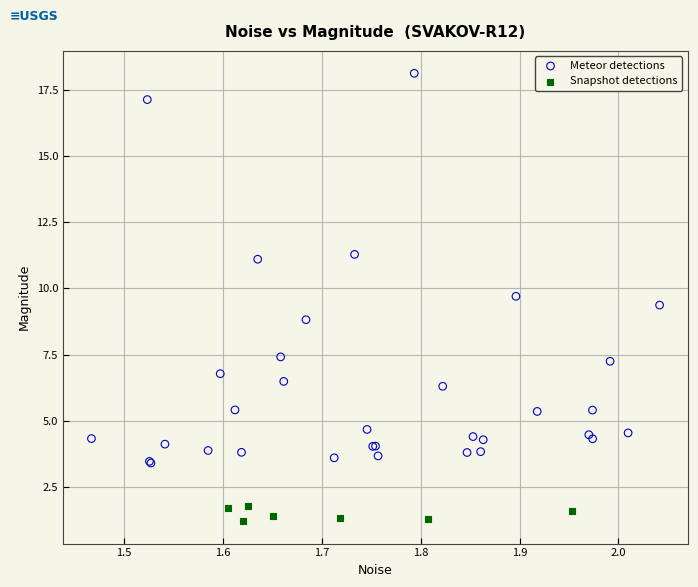

Which series has the largest Y range (max minus min)?

Meteor detections